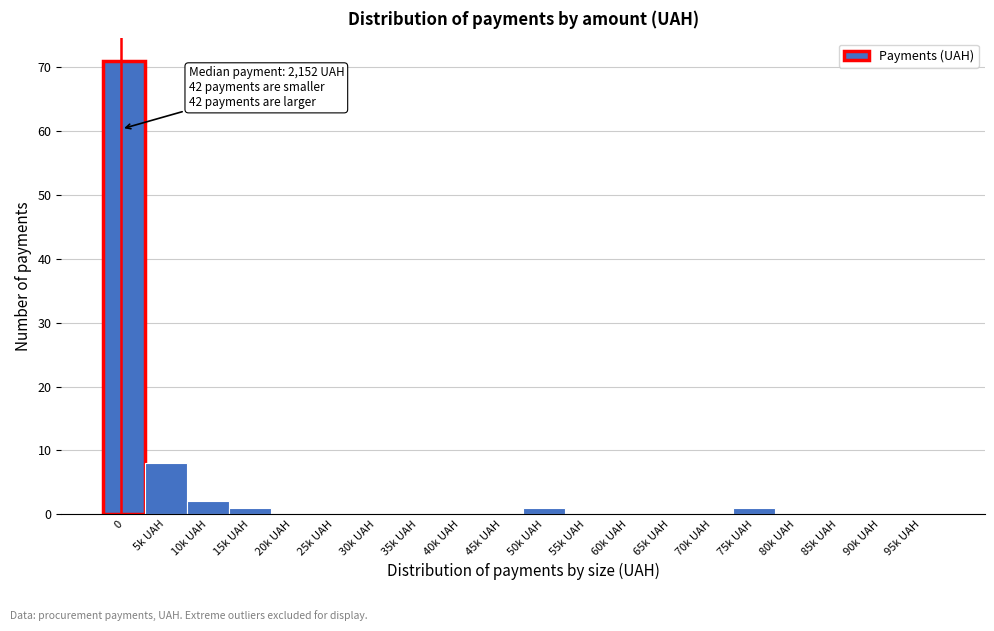

Reading right to left, list all the values displayed in this chart.

95k UAH=0	90k UAH=0	85k UAH=0	80k UAH=0	75k UAH=1	70k UAH=0	65k UAH=0	60k UAH=0	55k UAH=0	50k UAH=1	45k UAH=0	40k UAH=0	35k UAH=0	30k UAH=0	25k UAH=0	20k UAH=0	15k UAH=1	10k UAH=2	5k UAH=8	0=71